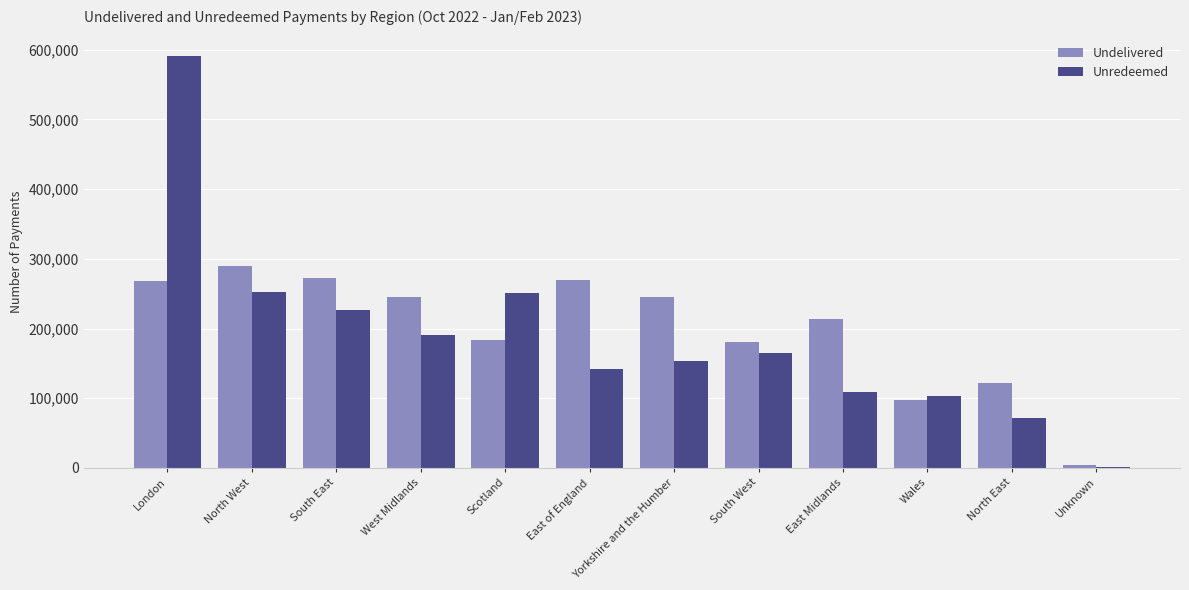

At which category is the sum across all series the highest?

London